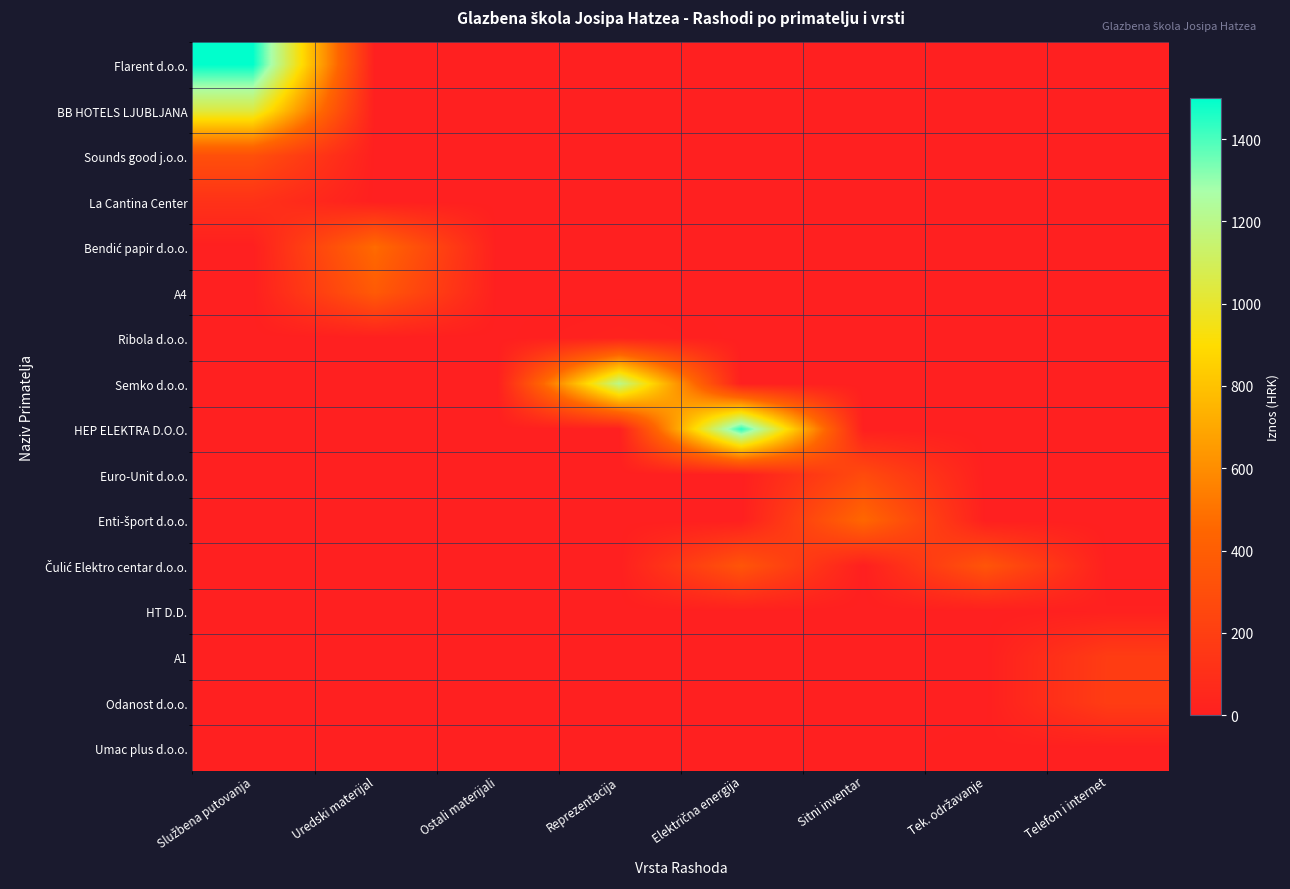

Between Ostali materijali and Sitni inventar, which is larger?

Ostali materijali